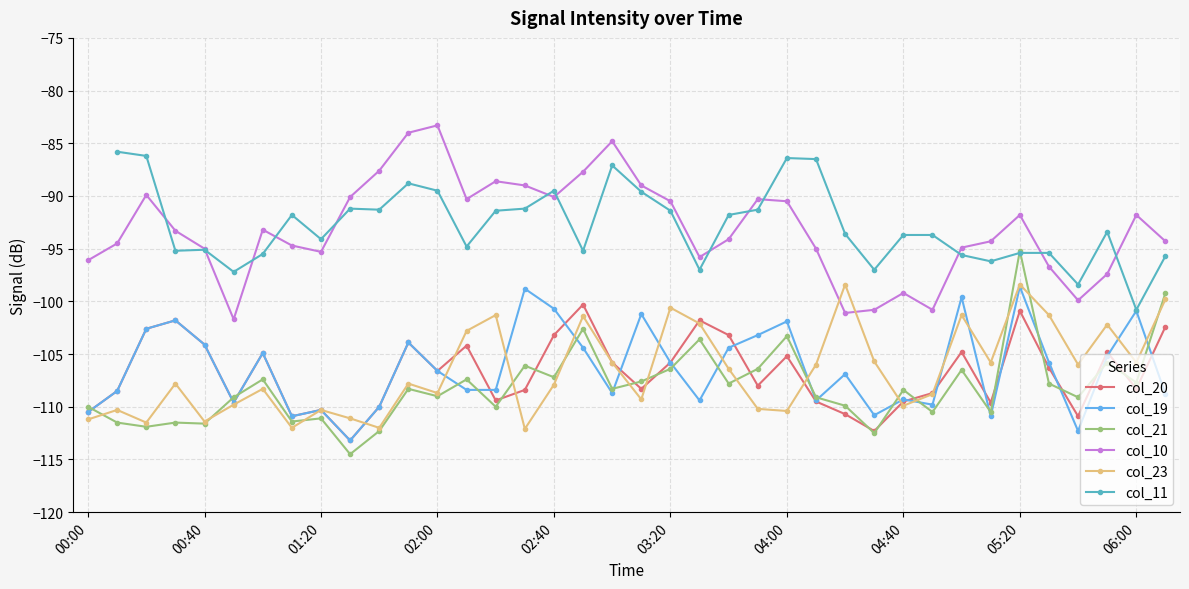

Which series has the largest total across all categories?

col_10